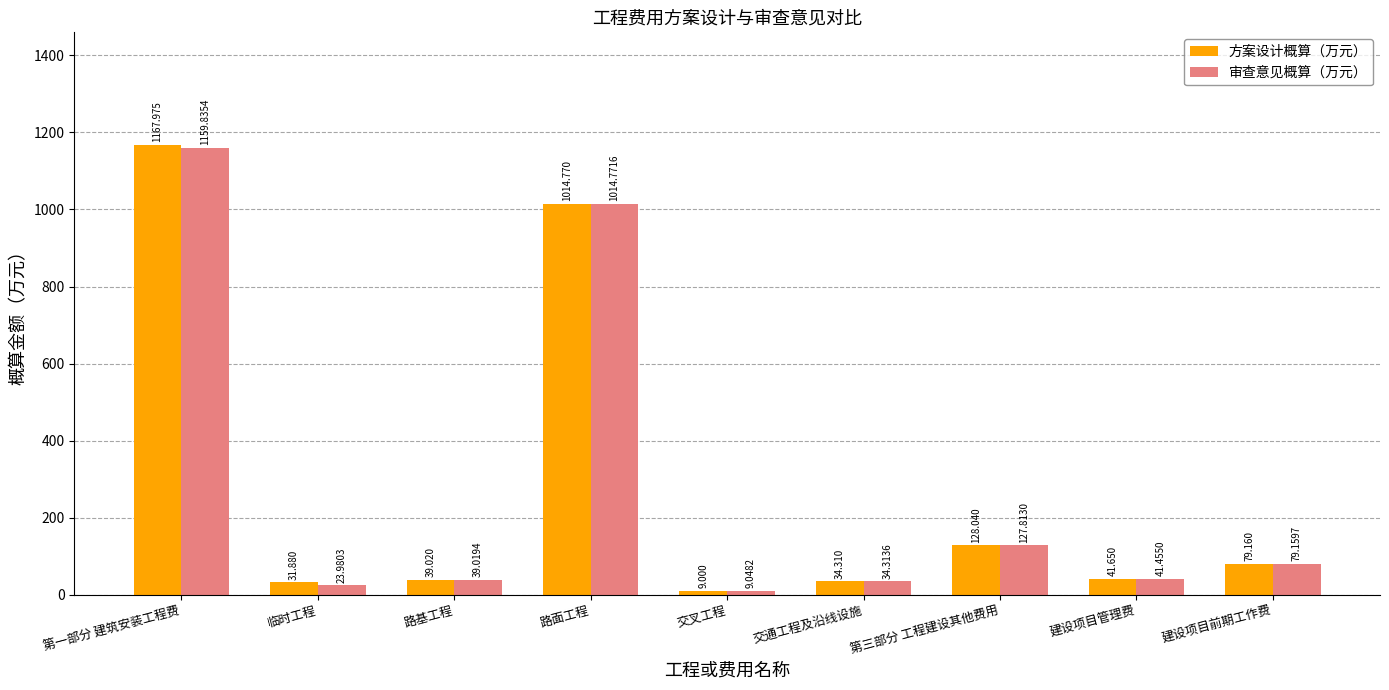

Is the value of 方案设计概算（万元） at 交通工程及沿线设施 greater than the value of 审查意见概算（万元） at 交通工程及沿线设施?

No